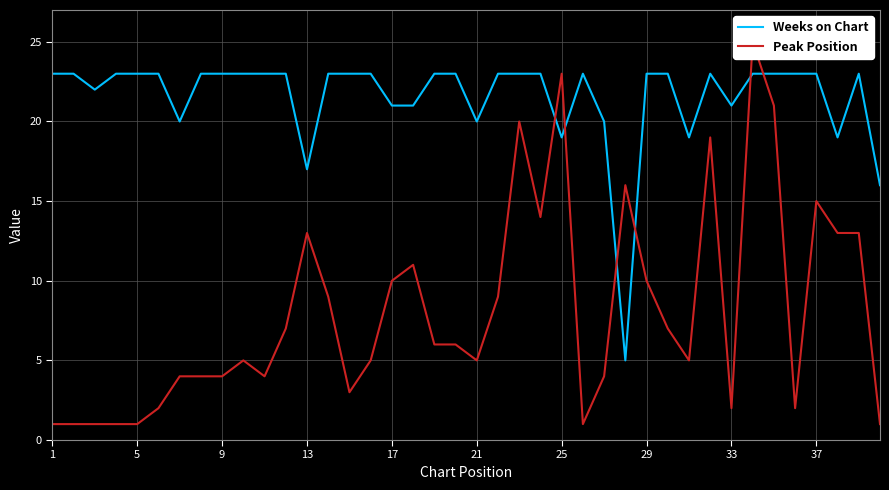

The Weeks on Chart series shows 23 at 37. True or false?

True